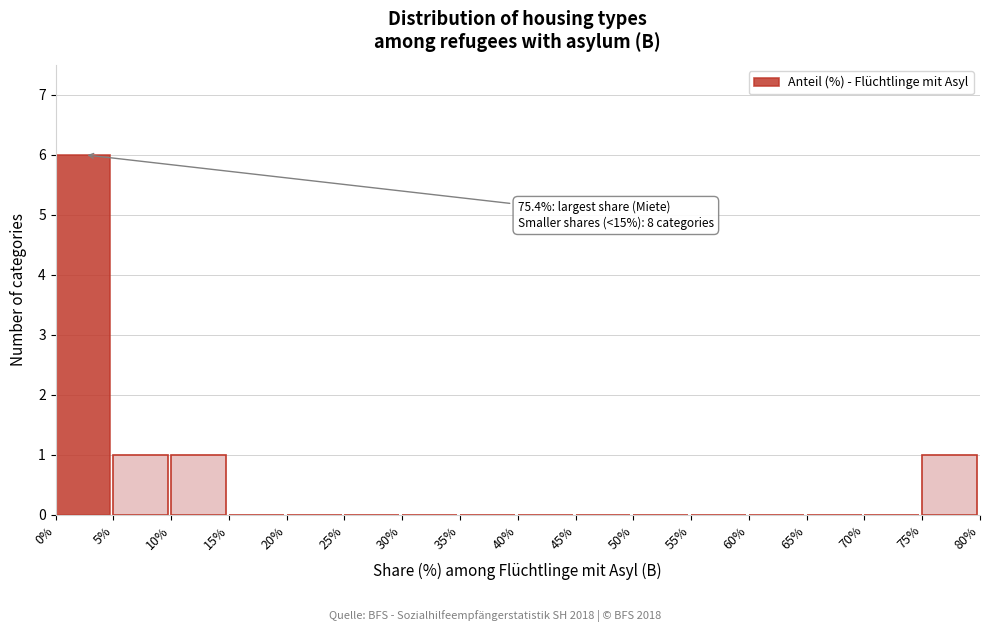

Over which range of the x-axis is the bar tallest?

0% to 5%